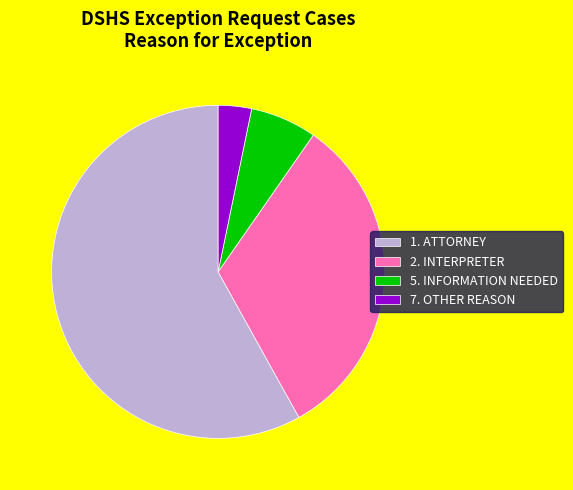

Rank the categories by value from lowest to highest.

7. OTHER REASON, 5. INFORMATION NEEDED, 2. INTERPRETER, 1. ATTORNEY